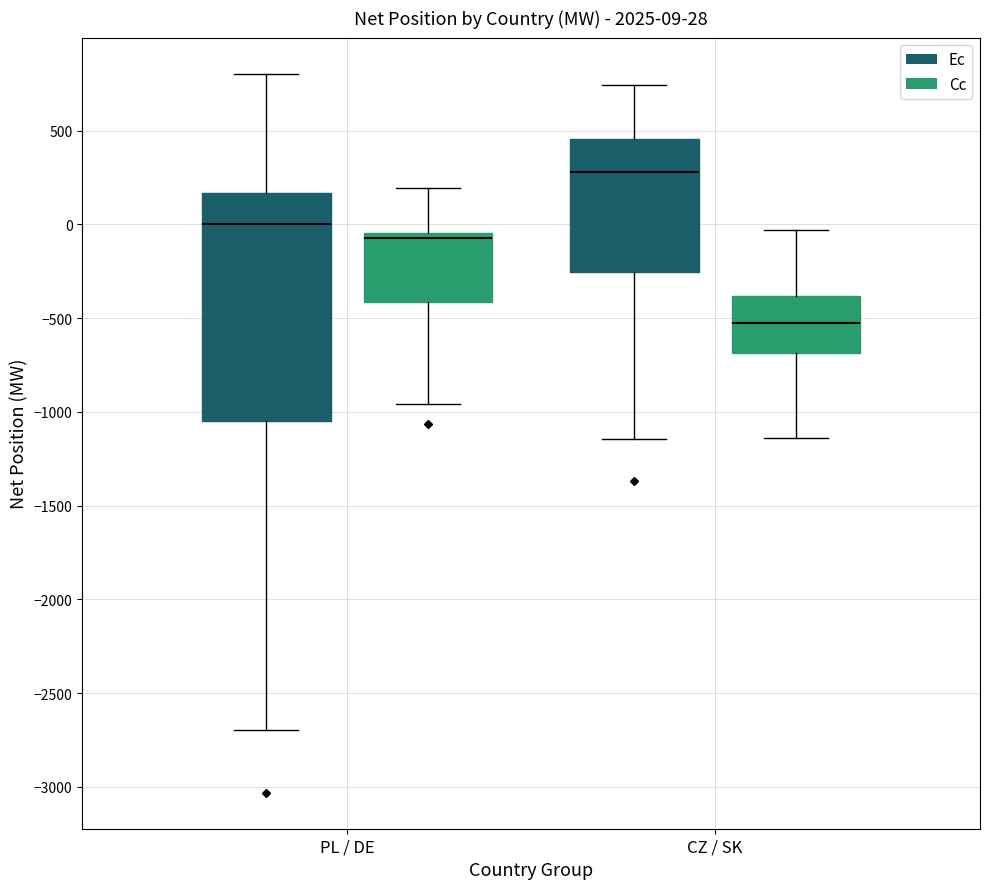

Which box has the highest median line?

CZ / SK (Ec)